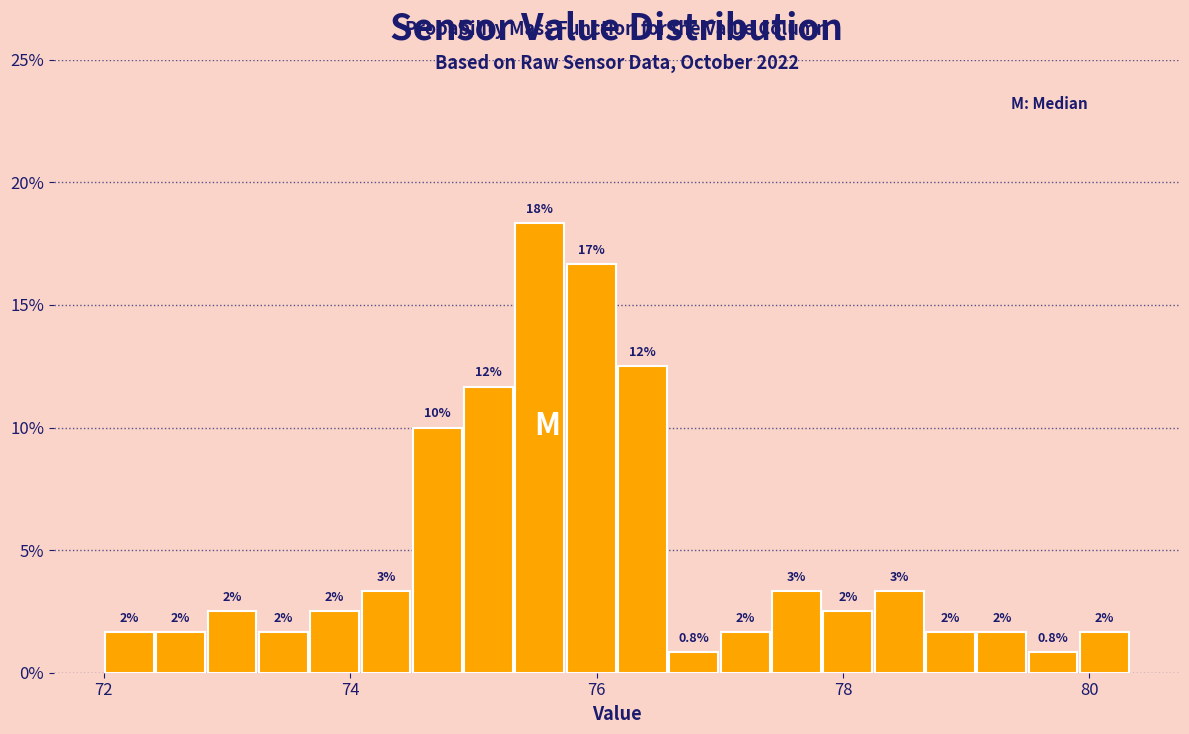

Around what value on the x-axis is the tallest bar? Give the approximate position of its centre, as read against the axis.

75.6